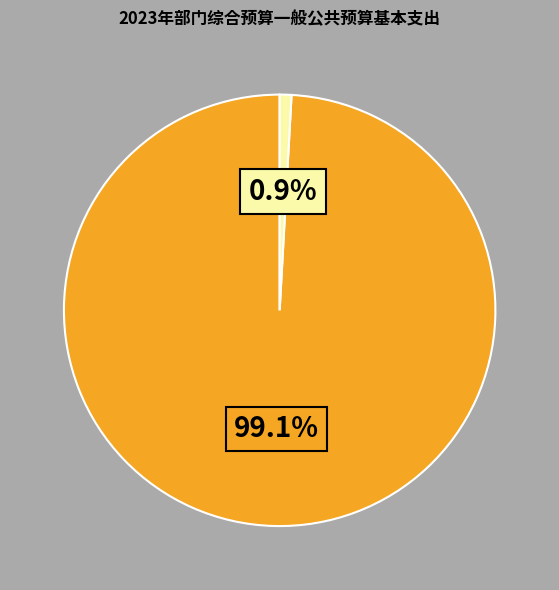

Is there a majority slice in this chart?

Yes